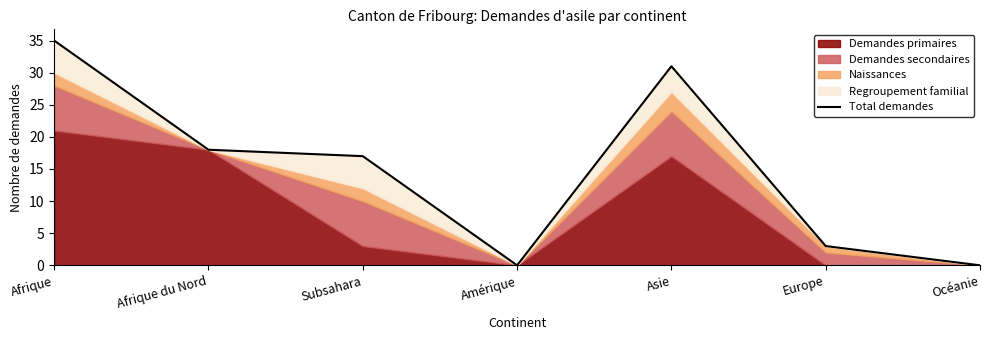

Reading right to left, transcribe all the data shown in this chart.

0	3	31	0	17	18	35